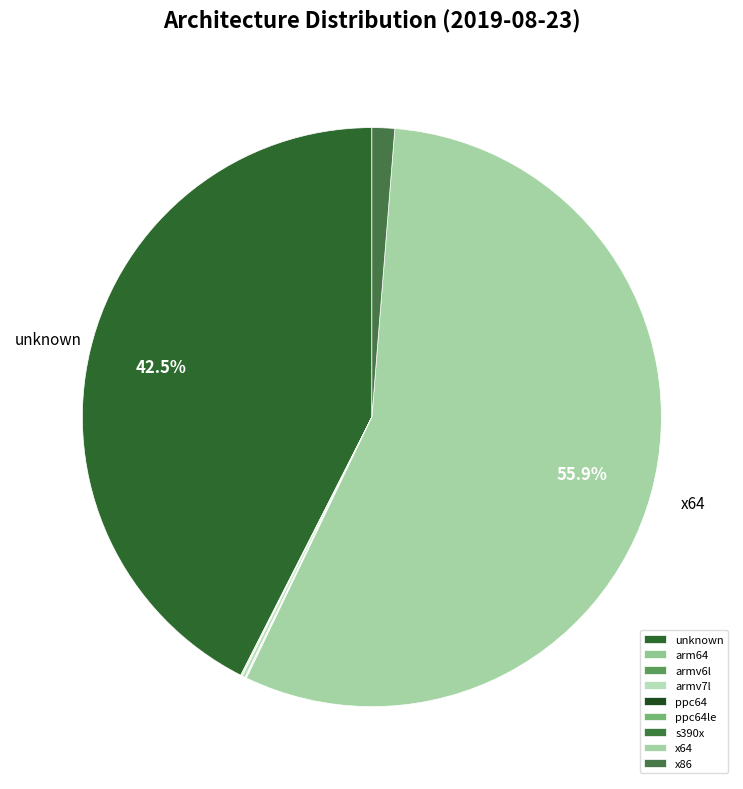

Is there a majority slice in this chart?

Yes